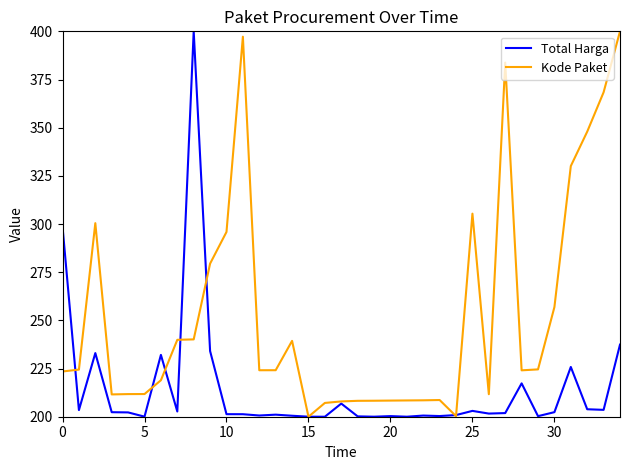

What are all the series names shown in the legend?

Total Harga, Kode Paket